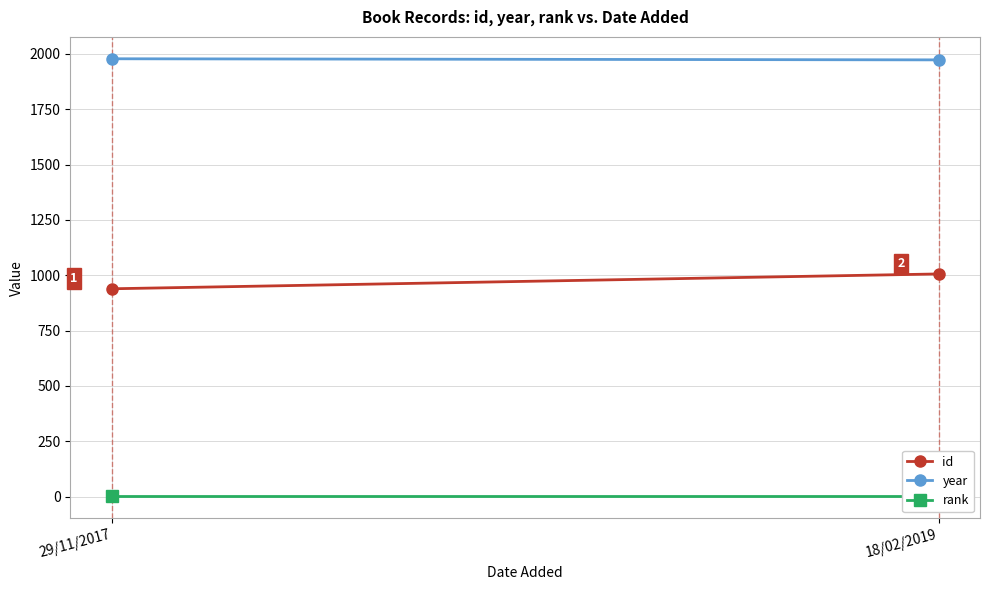

At which label is id closest to 972?

29/11/2017